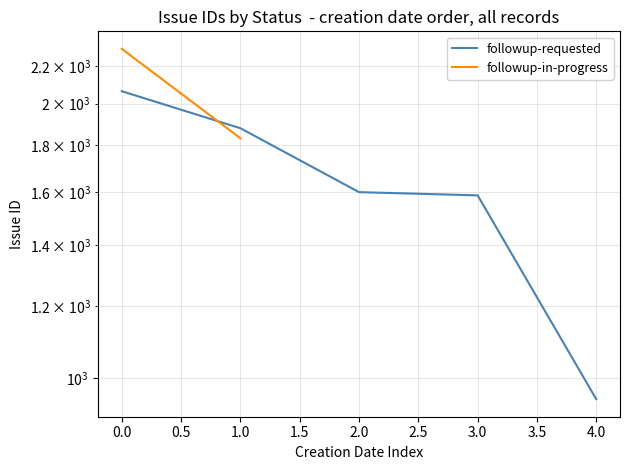

Which has a higher value, 3.0 or 2.0?

2.0